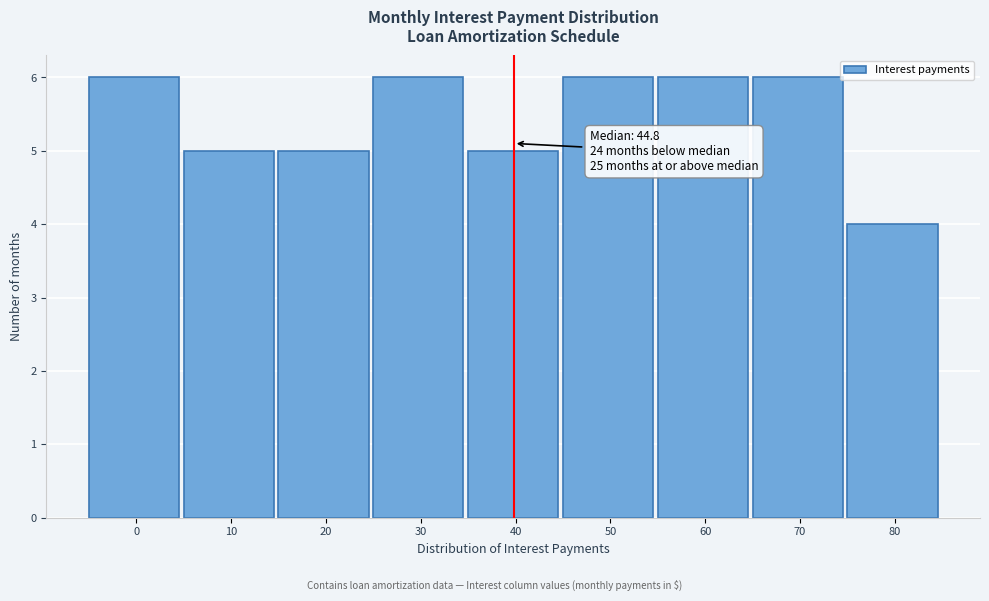

Reading left to right, list all the values displayed in this chart.

0=6	10=5	20=5	30=6	40=5	50=6	60=6	70=6	80=4